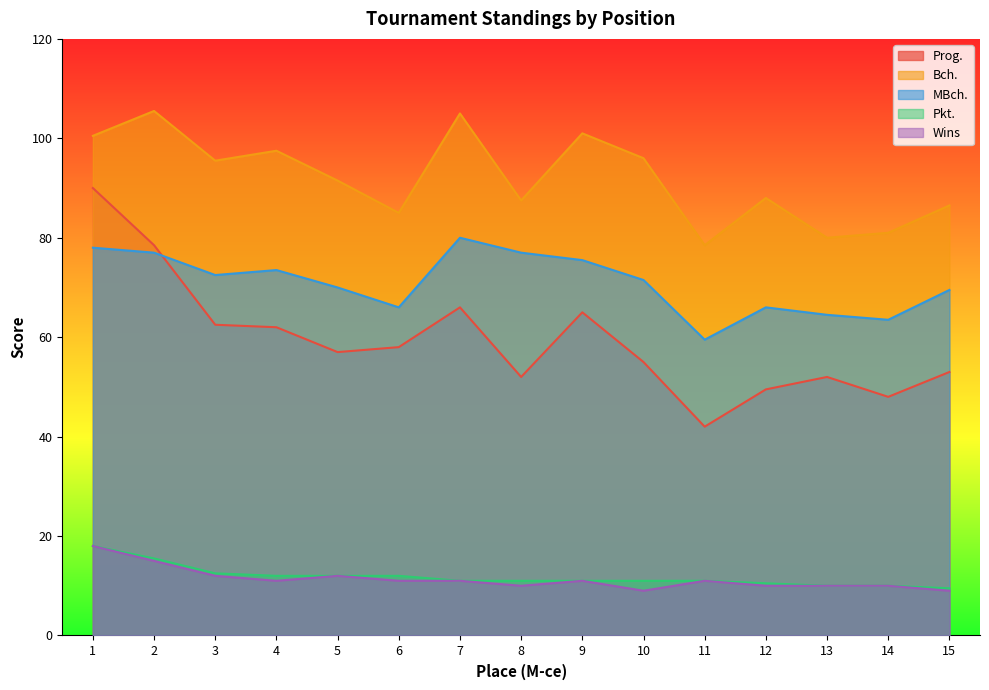

How many lines are shown in the chart?

5